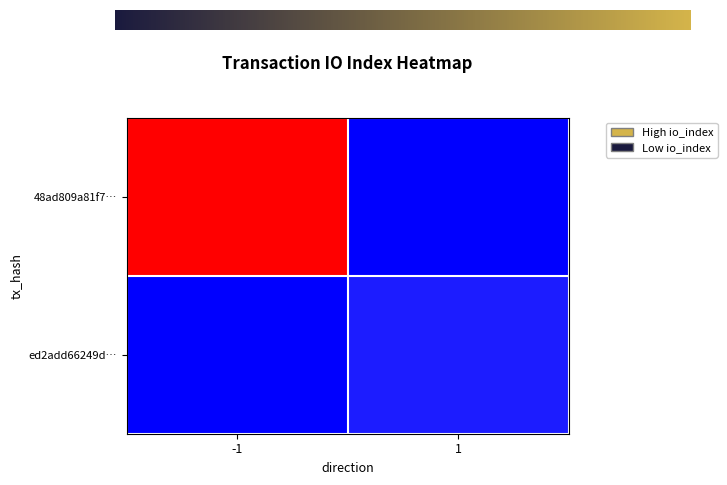

Reading left to right, what are all the values shown in this chart?

48ad809a81f7…: -1=271	1=0
ed2add66249d…: -1=0	1=15